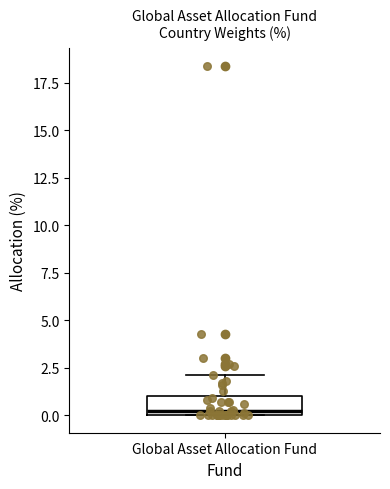

Where is the lower edge of the box for Global Asset Allocation Fund on the y-axis? The values are not printed on the chart, so give them approximately, as read against the axis.

0